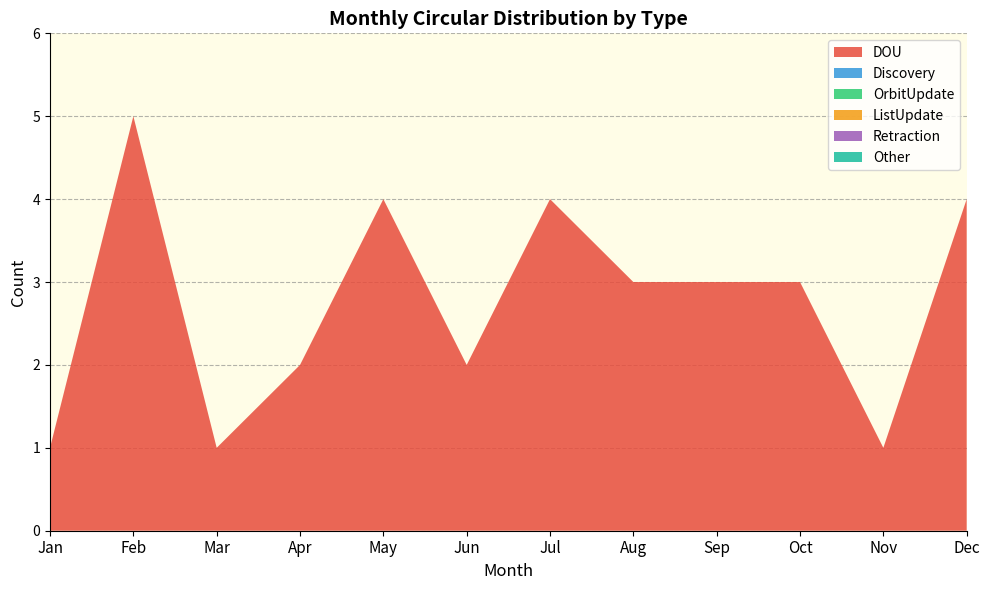

Reading right to left, list all the values displayed in this chart.

DOU: Dec=4	Nov=1	Oct=3	Sep=3	Aug=3	Jul=4	Jun=2	May=4	Apr=2	Mar=1	Feb=5	Jan=1
Discovery: Dec=0	Nov=0	Oct=0	Sep=0	Aug=0	Jul=0	Jun=0	May=0	Apr=0	Mar=0	Feb=0	Jan=0
OrbitUpdate: Dec=0	Nov=0	Oct=0	Sep=0	Aug=0	Jul=0	Jun=0	May=0	Apr=0	Mar=0	Feb=0	Jan=0
ListUpdate: Dec=0	Nov=0	Oct=0	Sep=0	Aug=0	Jul=0	Jun=0	May=0	Apr=0	Mar=0	Feb=0	Jan=0
Retraction: Dec=0	Nov=0	Oct=0	Sep=0	Aug=0	Jul=0	Jun=0	May=0	Apr=0	Mar=0	Feb=0	Jan=0
Other: Dec=0	Nov=0	Oct=0	Sep=0	Aug=0	Jul=0	Jun=0	May=0	Apr=0	Mar=0	Feb=0	Jan=0